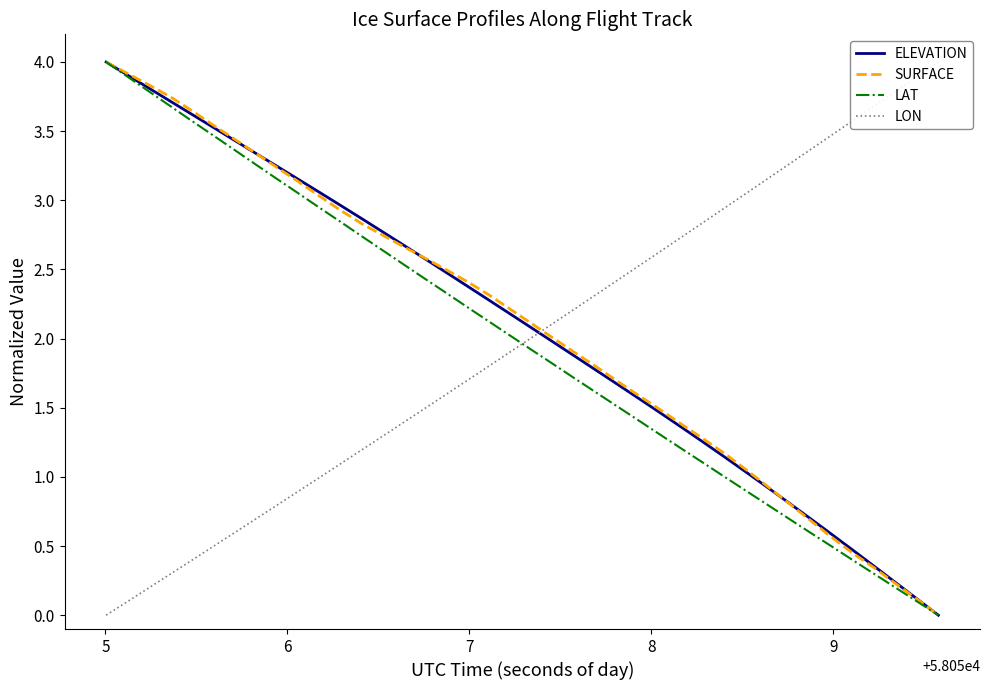

Does the chart have visible grid lines?

No